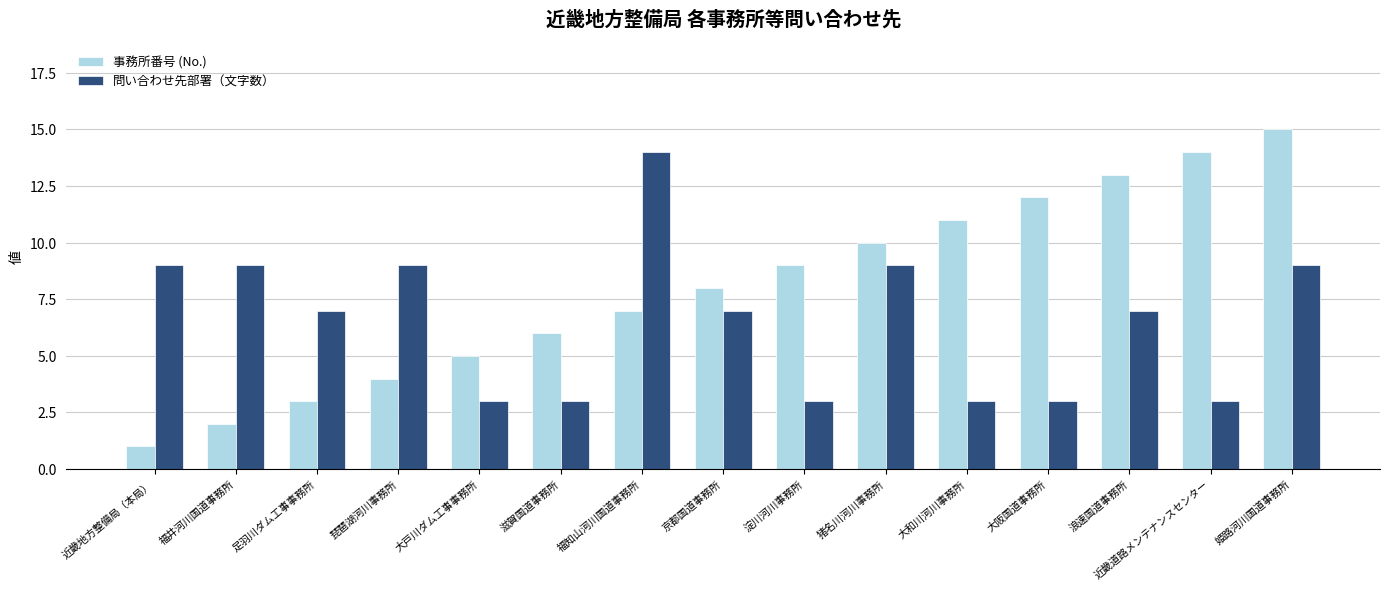

At which category does the chart reach its minimum across all series?

近畿地方整備局（本局）